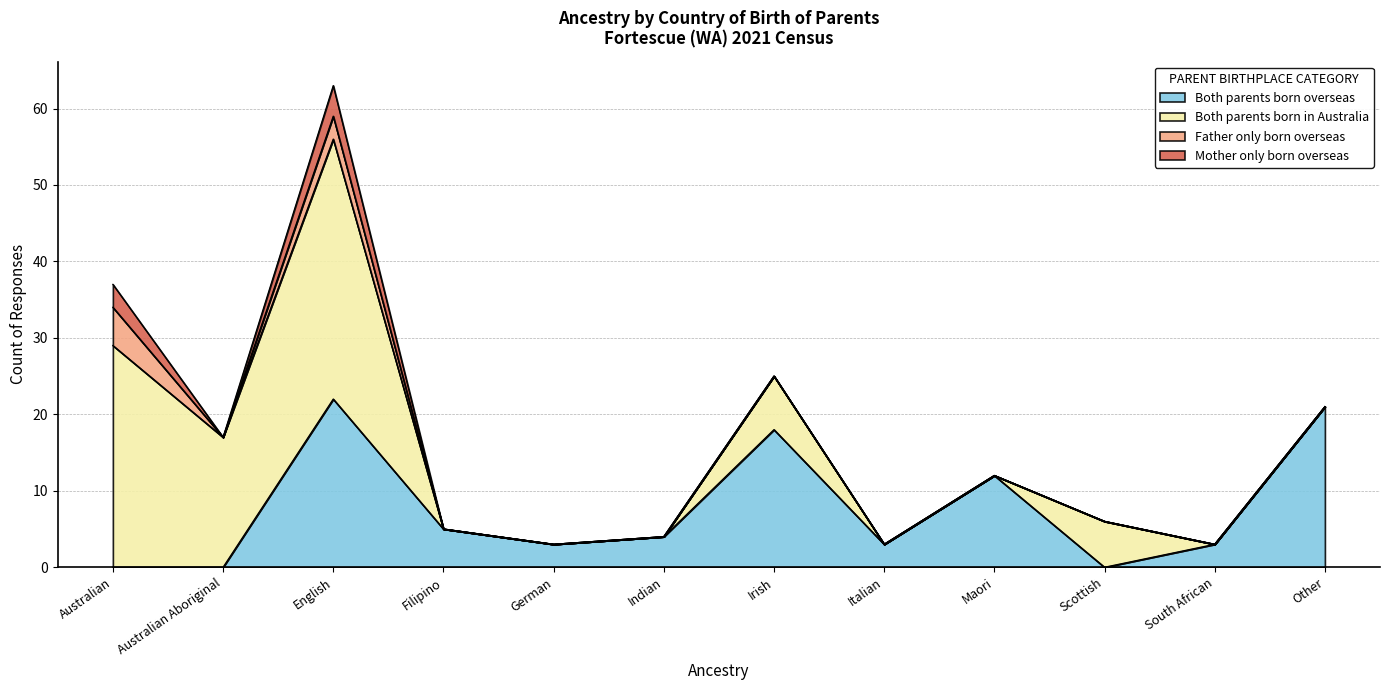

What is the sum of the Both parents born overseas values at Irish and Filipino?

23